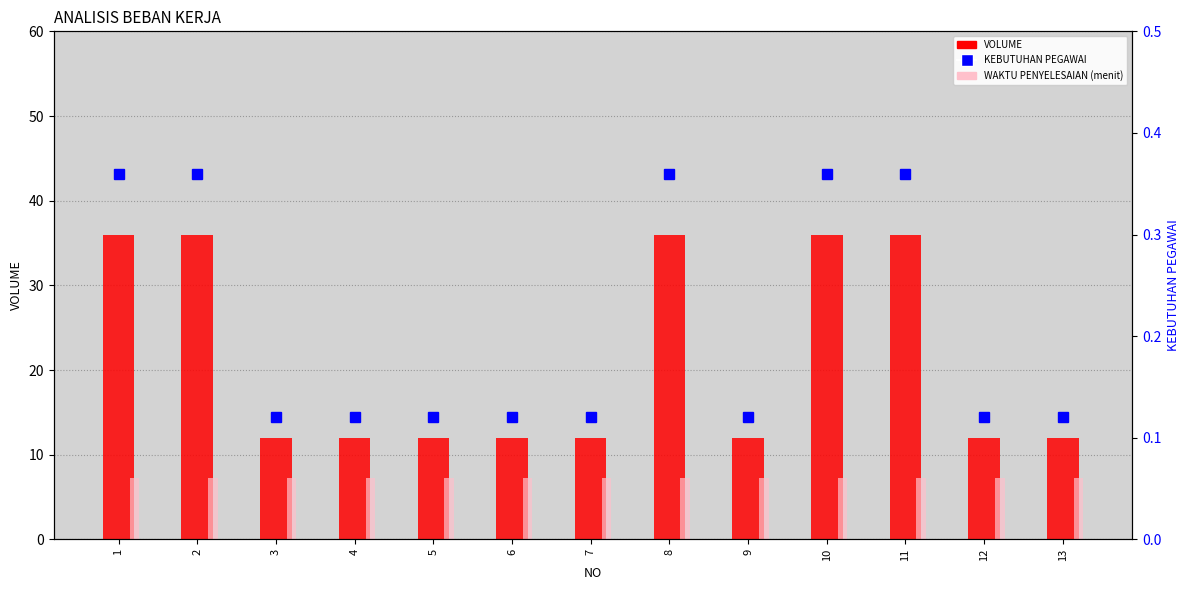

At which label does WAKTU PENYELESAIAN (x100 menit) reach its peak?

1